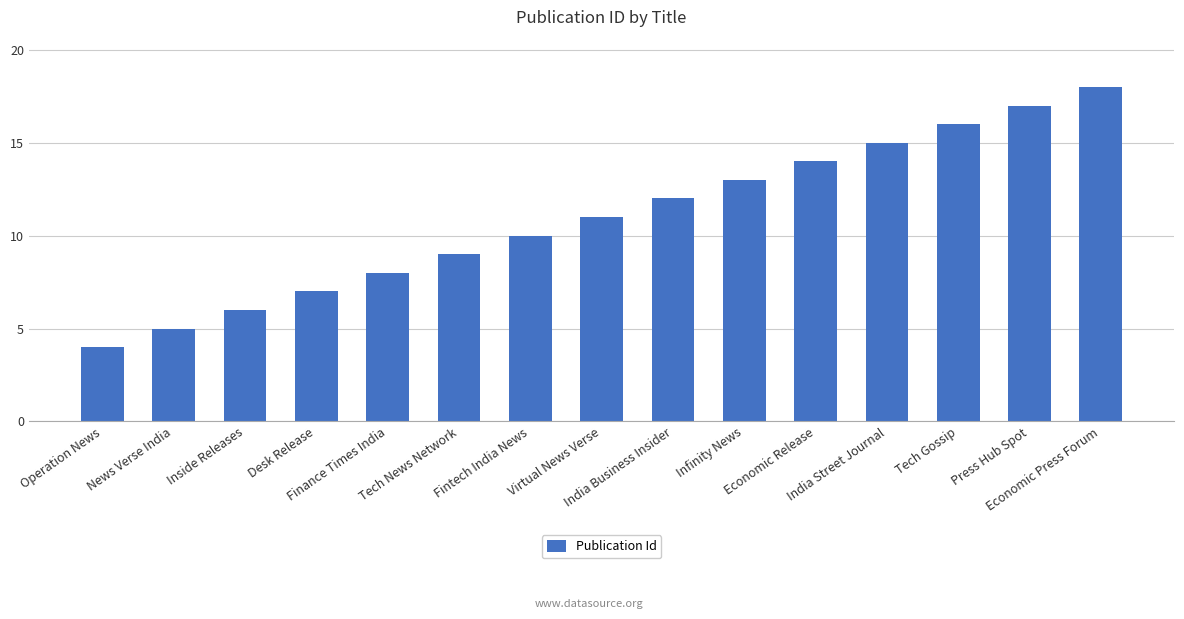

At which label is the value closest to 11?

Virtual News Verse